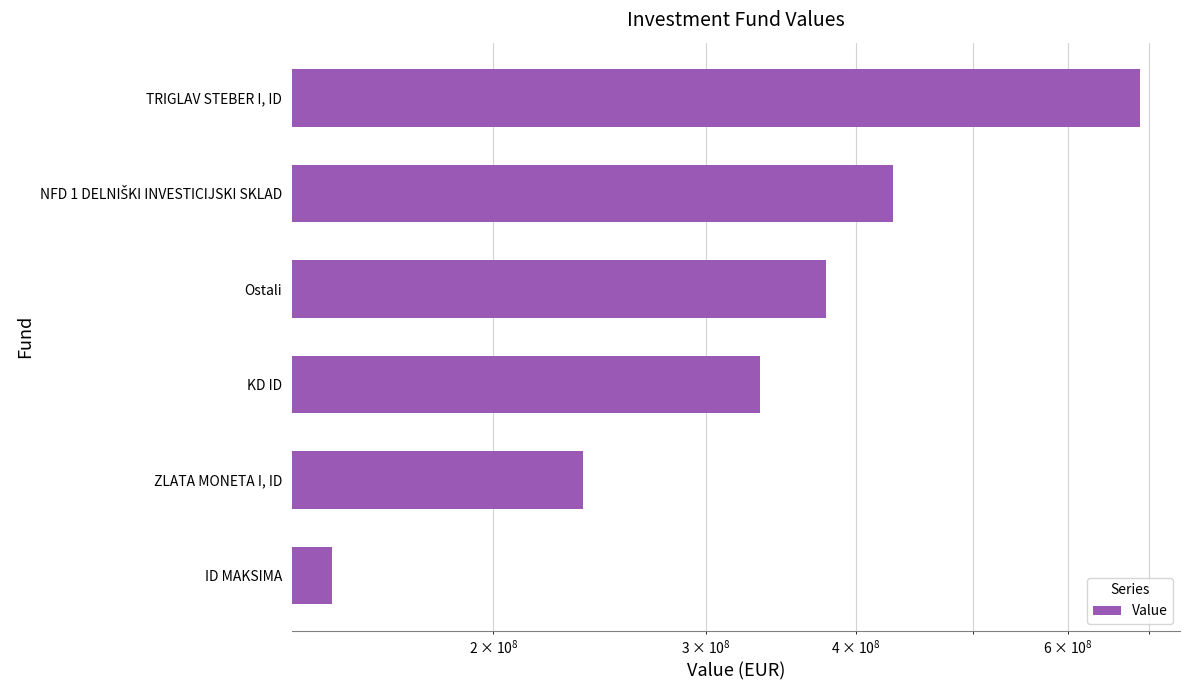

What is the difference between the second highest and minimum values?

282010054.0